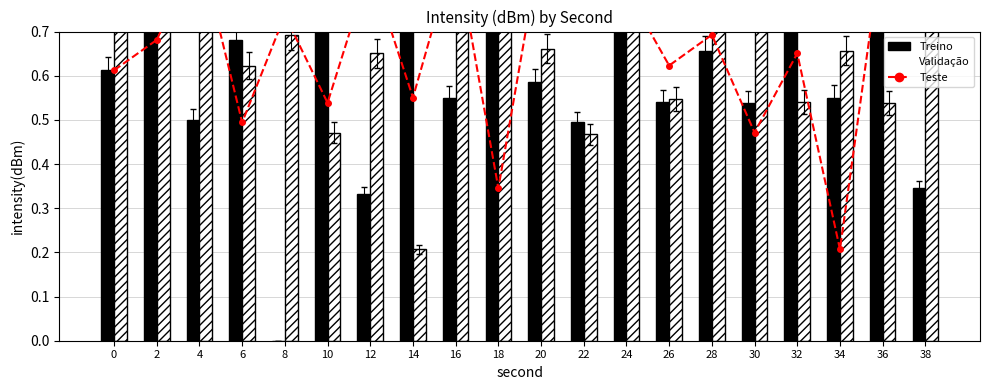

Where is Teste nearest to the value 0?

34